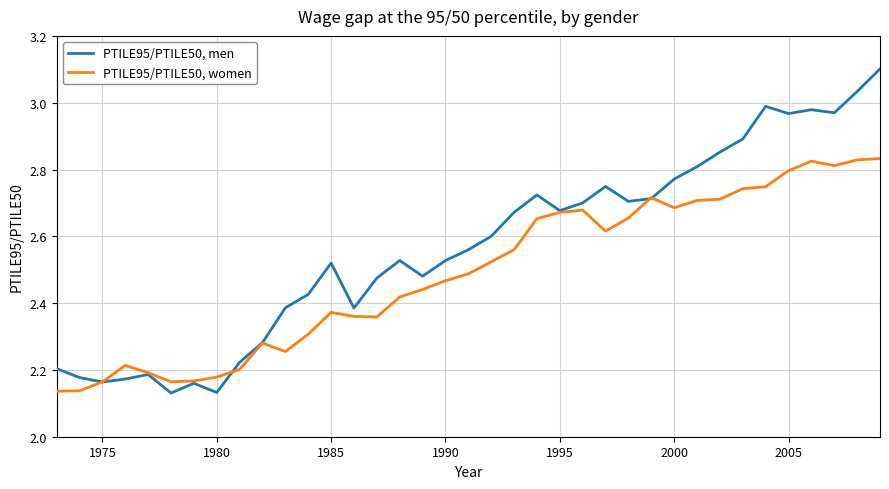

What is the maximum value shown in the chart?

3.1